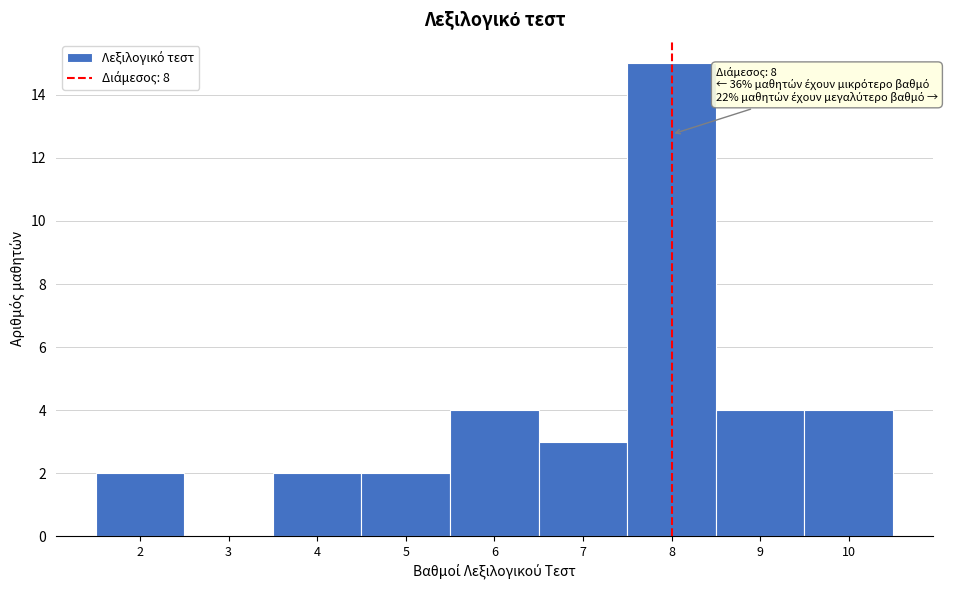

Over which range of the x-axis is the bar tallest?

7.5 to 8.5